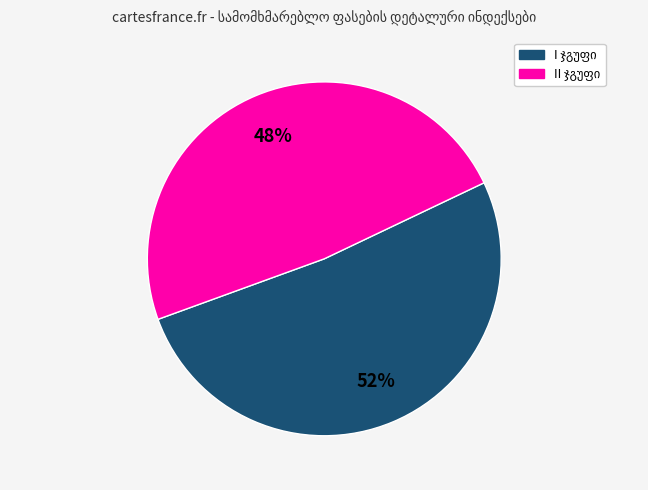

To the nearest percent, what is the average slice percentage?

50%